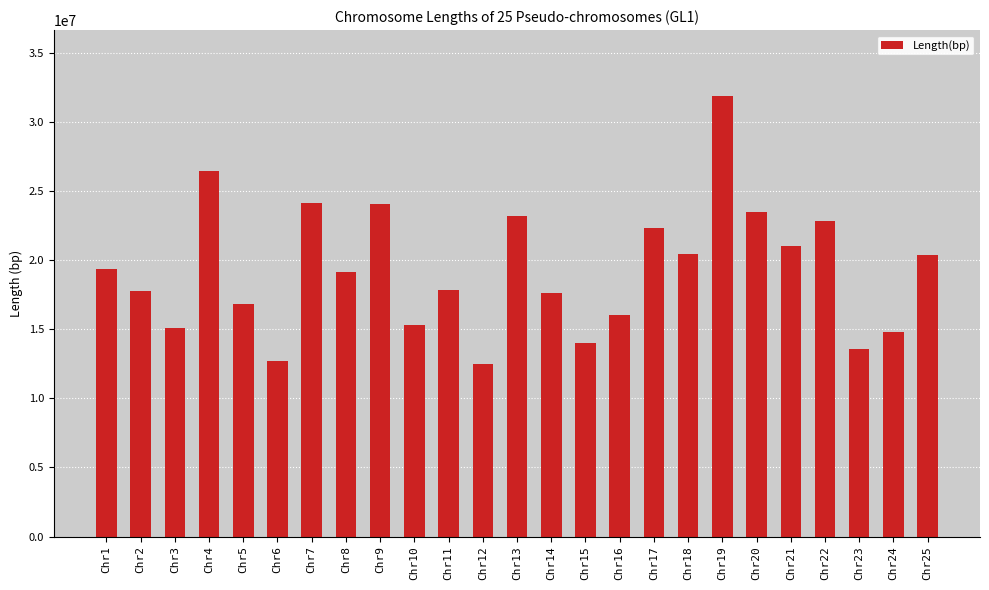

Is it true that the value at Chr14 is 17668965?

True